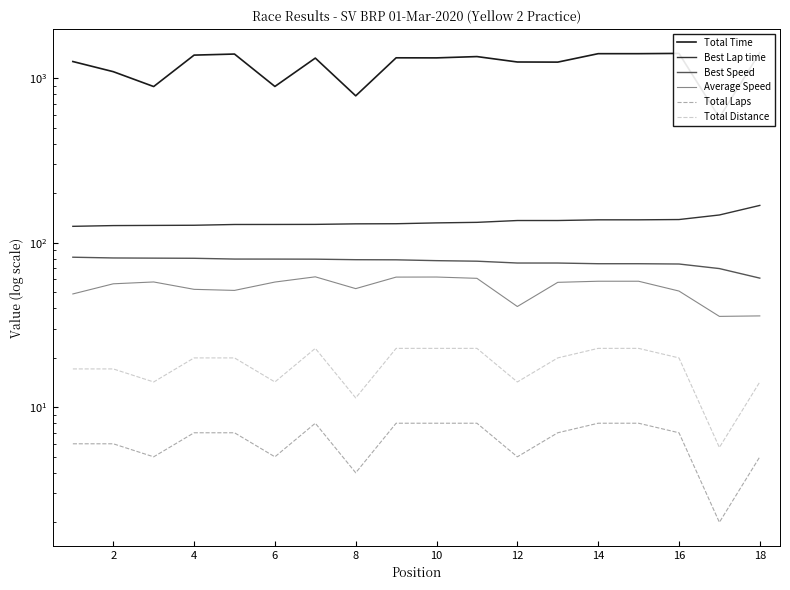

Which series has the largest total across all categories?

Total Time